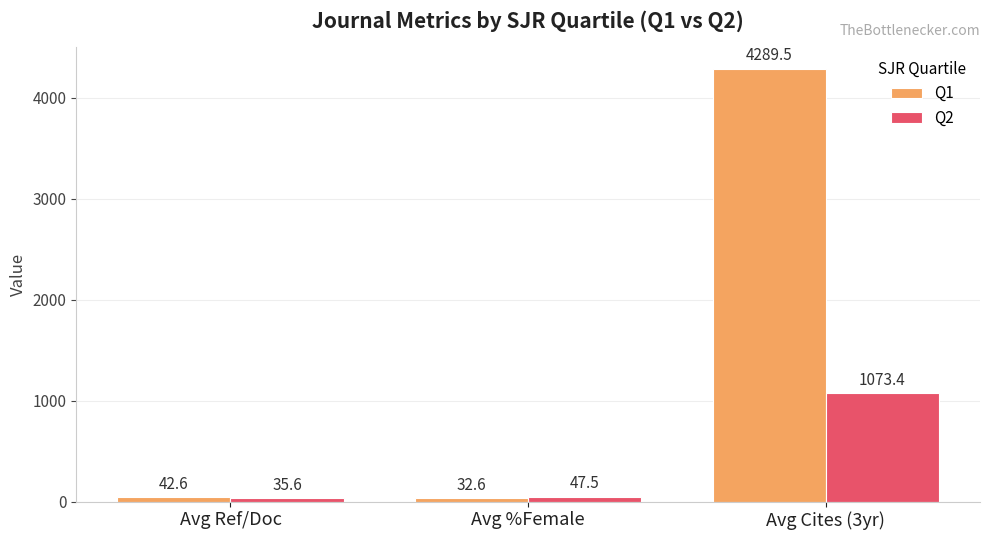

The Q2 series shows 1073.4 at Avg Cites (3yr). True or false?

True